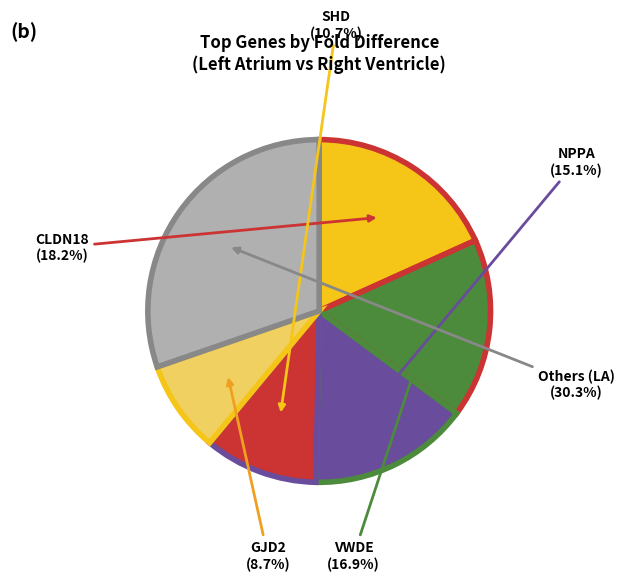

Approximately how many times larger is the value at SHD compared to Others (LA)?

0.4